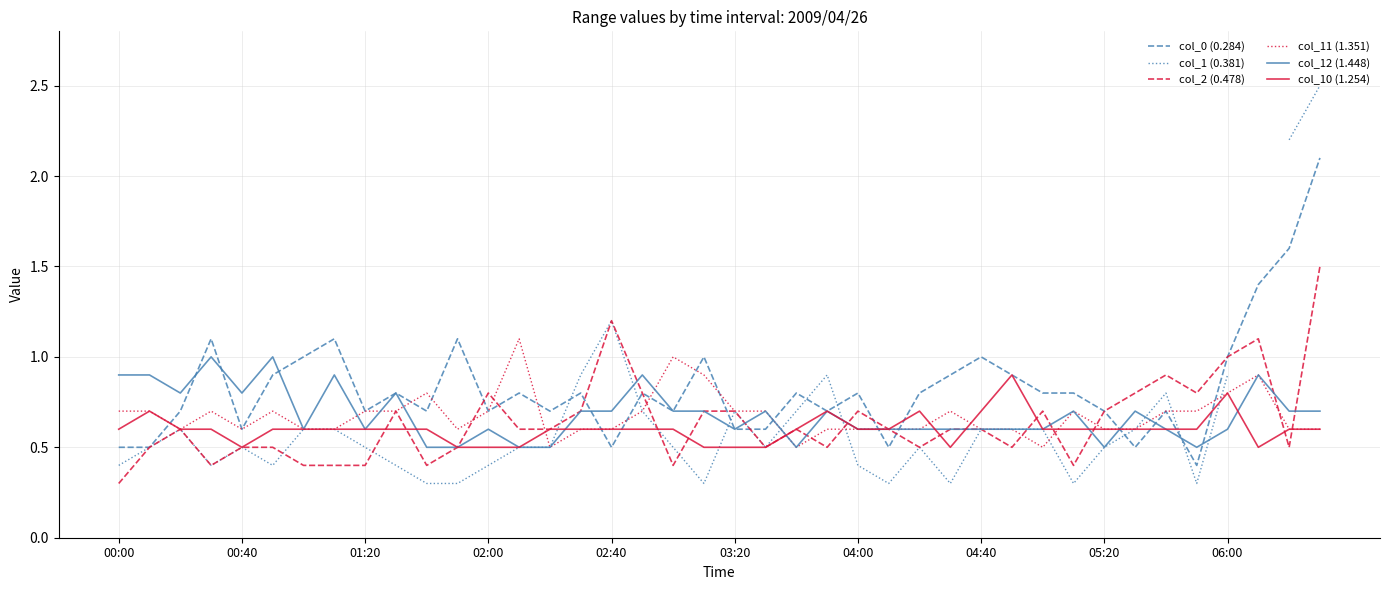

Does the chart display data point markers on the line(s)?

No